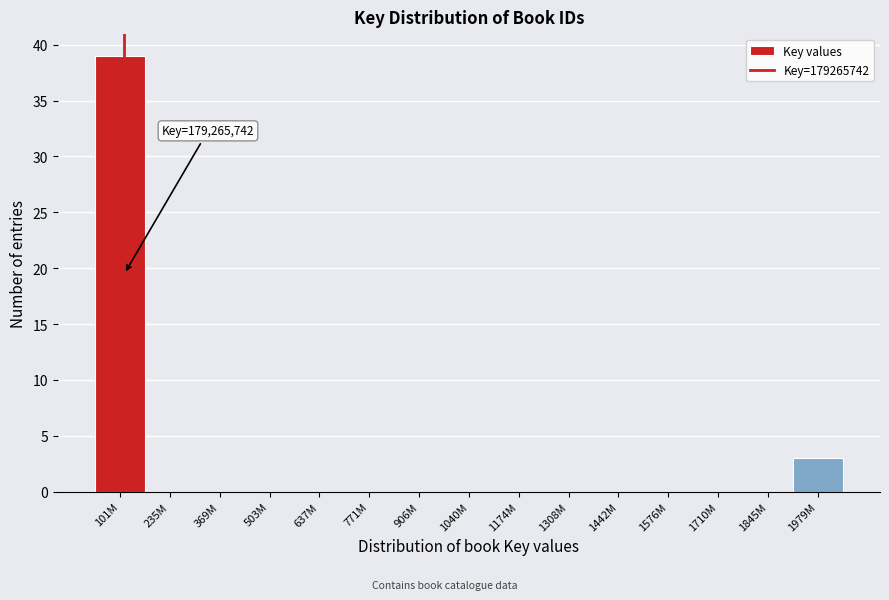

Reading left to right, what are all the values shown in this chart?

101M=39	235M=0	369M=0	503M=0	637M=0	771M=0	906M=0	1040M=0	1174M=0	1308M=0	1442M=0	1576M=0	1710M=0	1845M=0	1979M=3